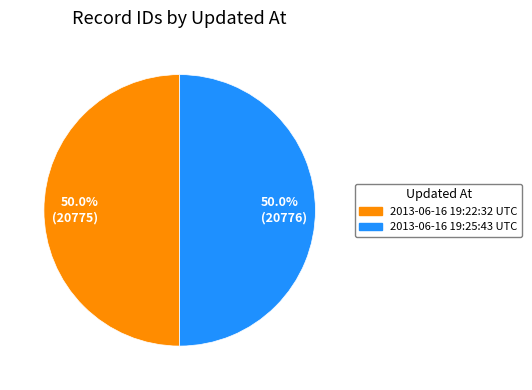

How many slices are in this pie chart?

2